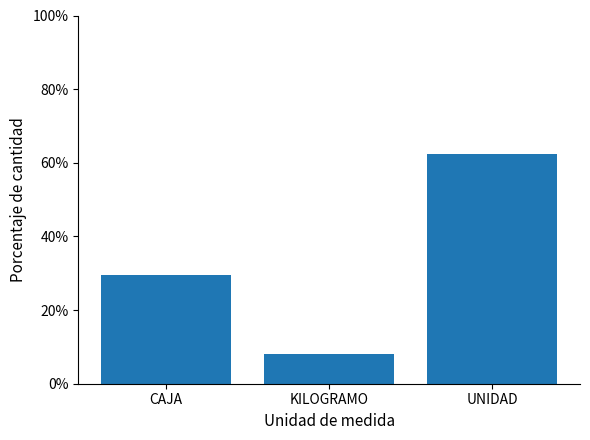

The value at CAJA is 0.3. True or false?

True